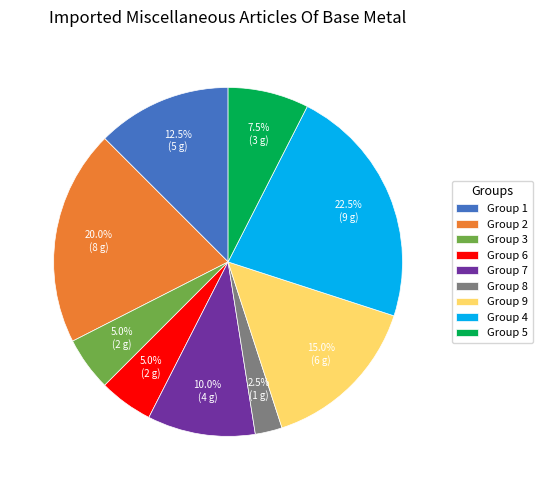

Combined, do Group 5 and Group 7 account for over 50%?

No